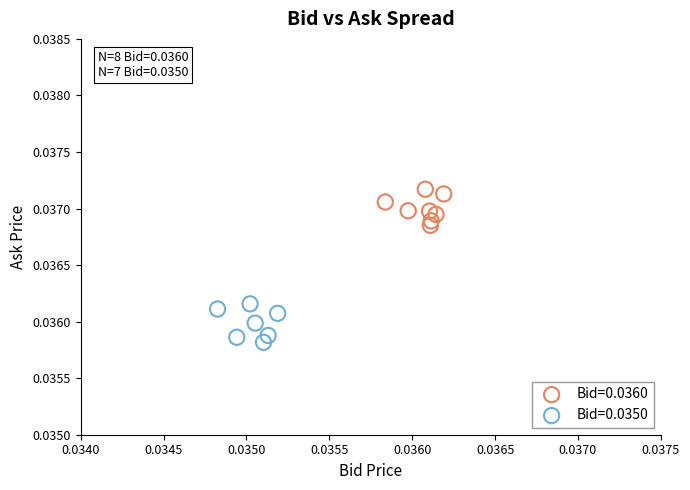

Which series contains the lowest Y value?

Bid=0.0350